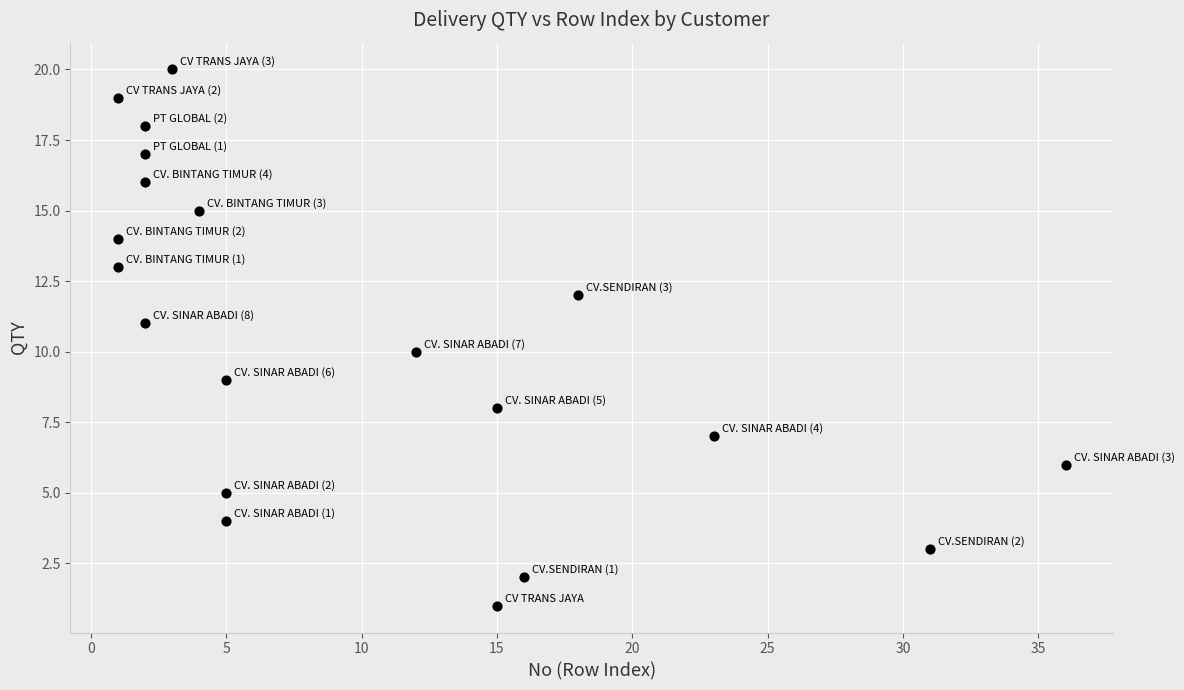

What is the range of X values (max minus min)?

35